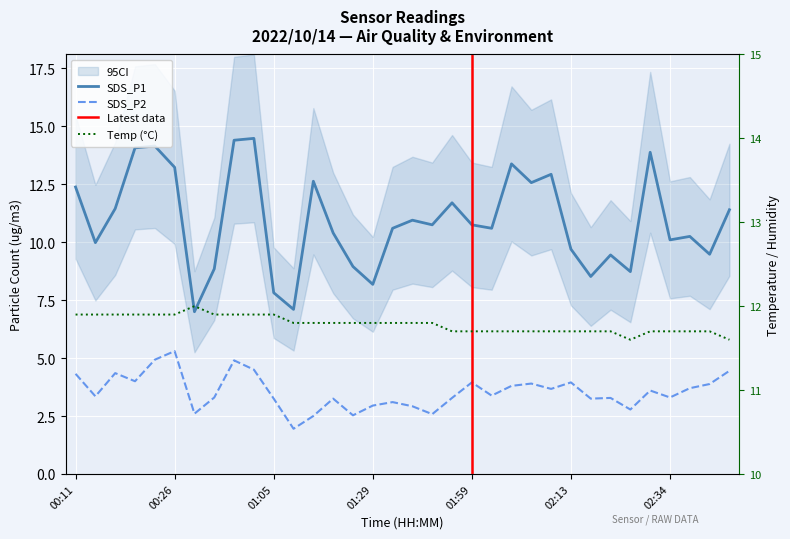

At which category is the sum across all series the highest?

00:55